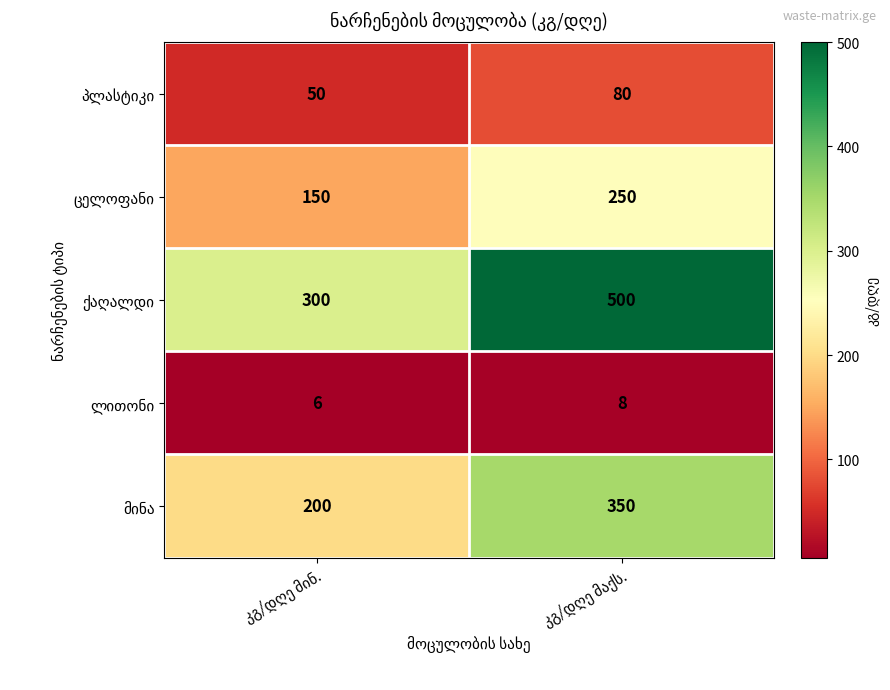

What is the maximum value shown in the chart?

500